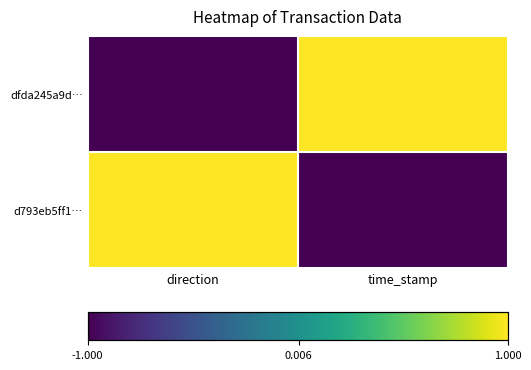

Reading right to left, extract all data points from this chart.

dfda245a9d…: time_stamp=1	direction=-1
d793eb5ff1…: time_stamp=-1	direction=1